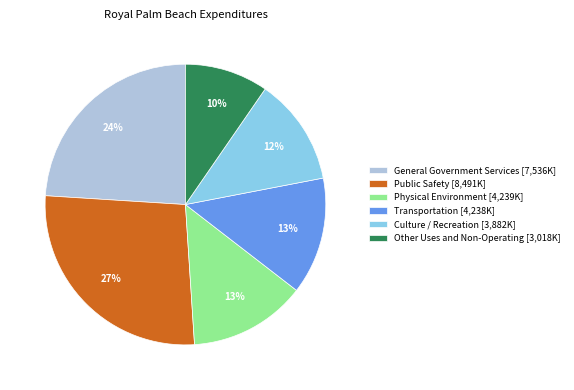

Combined, do Public Safety [8,491K] and Culture / Recreation [3,882K] account for over 50%?

No